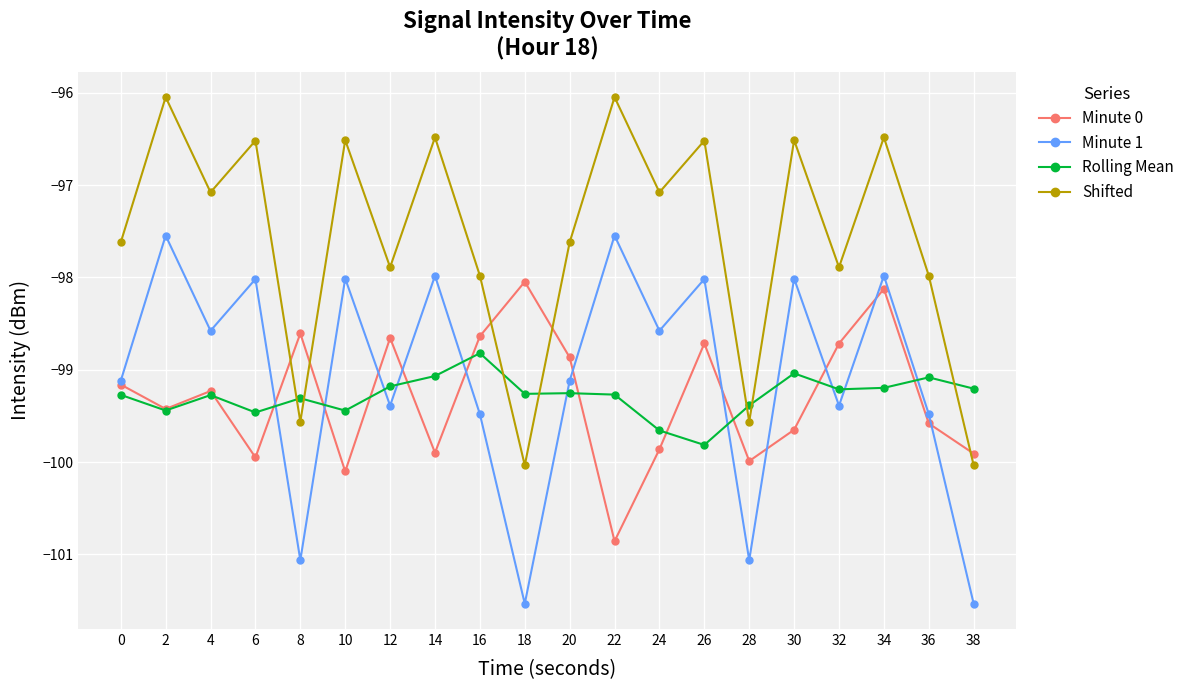

What is the spread (max minus min) of values at 30?

3.1